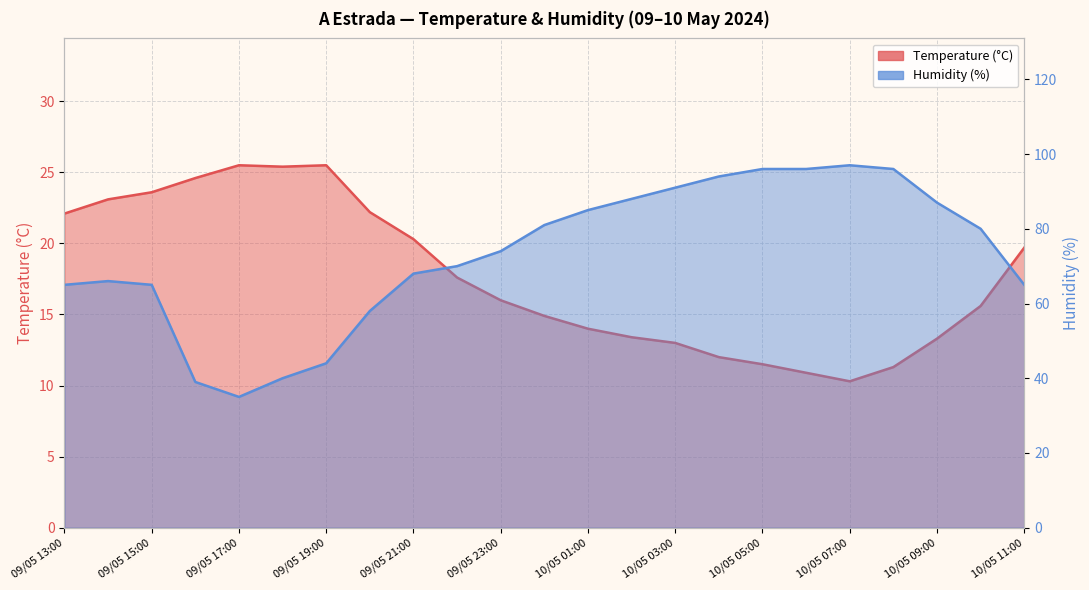

Rank the series at 09/05 14:00 from lowest to highest value.

Temperature (C), Humidity (%)